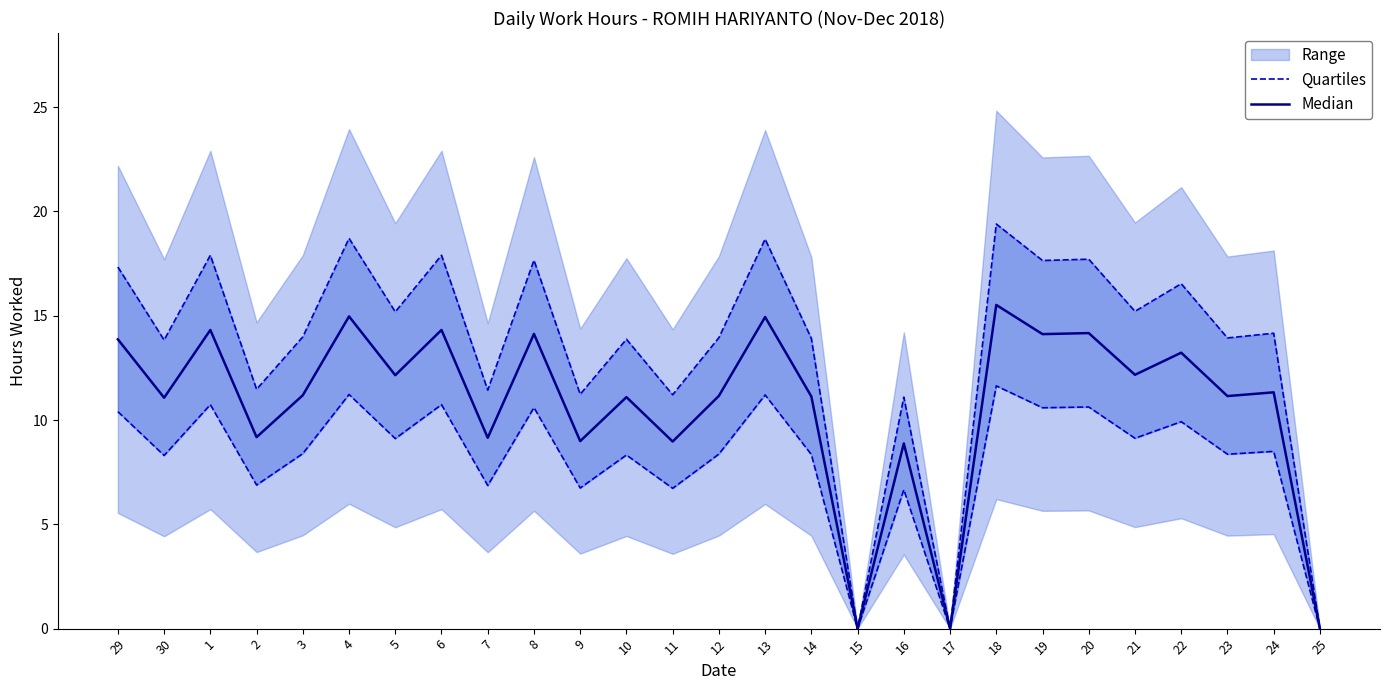

The value of Quartiles at 15 is 7.8. True or false?

False